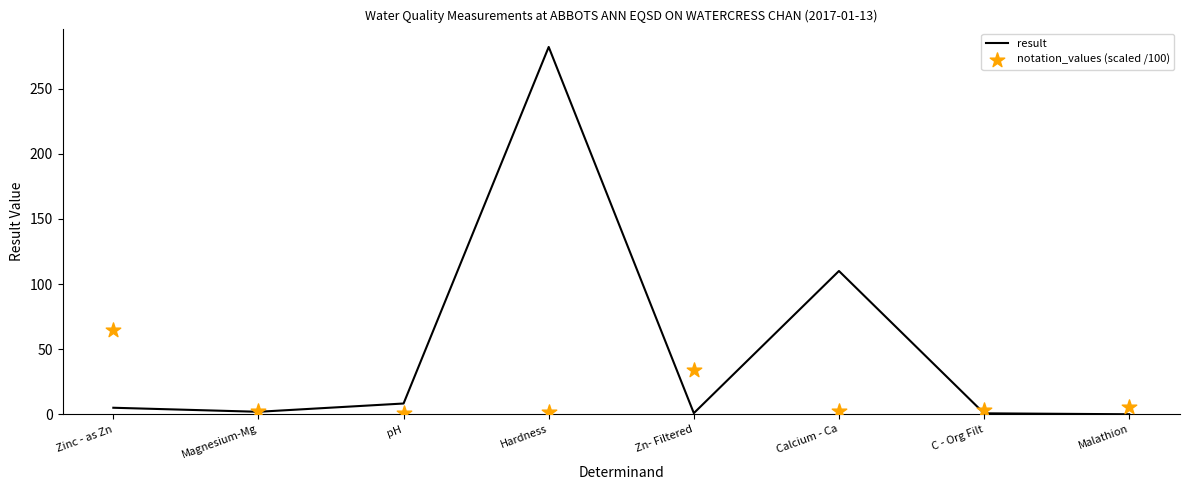

What are all the series names shown in the legend?

result, notation_values (scaled /100)